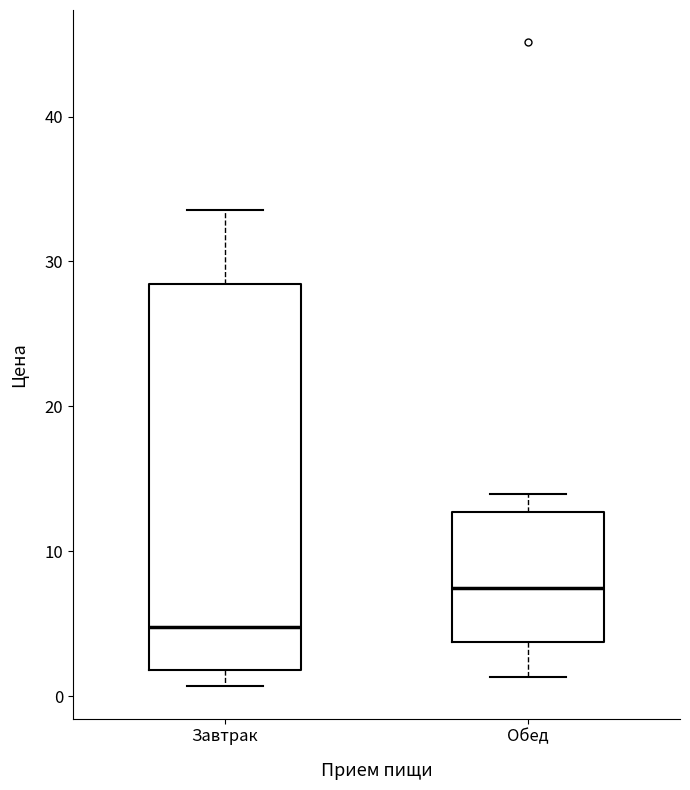

Reading left to right, transcribe this box plot: for each box, give where its median line is, the range the box spans, and where its two whiskers end, as read against the y-axis. The values are not printed on the chart, so give them approximately, as read against the axis.

Завтрак: median 5, box 2 to 28, whiskers 1 to 34
Обед: median 7, box 4 to 13, whiskers 1 to 14